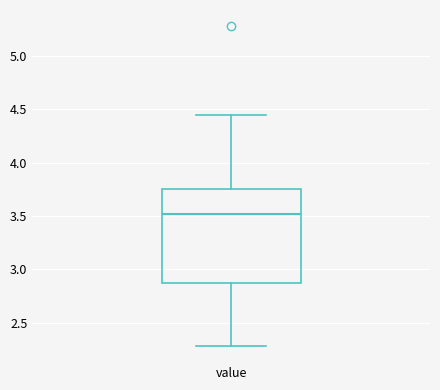

Transcribe this box plot: give where the median line is, the range the box spans, and where the two whiskers end, as read against the y-axis. The values are not printed on the chart, so give them approximately, as read against the axis.

median 3.50, box 2.85 to 3.75, whiskers 2.30 to 4.45